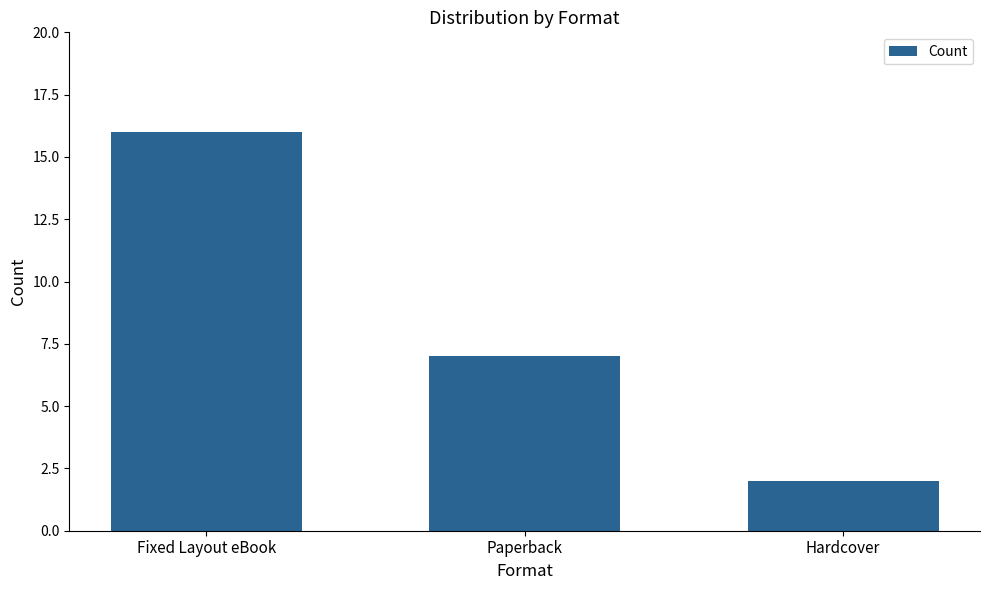

Are the bars grouped side by side (vs. stacked)?

No